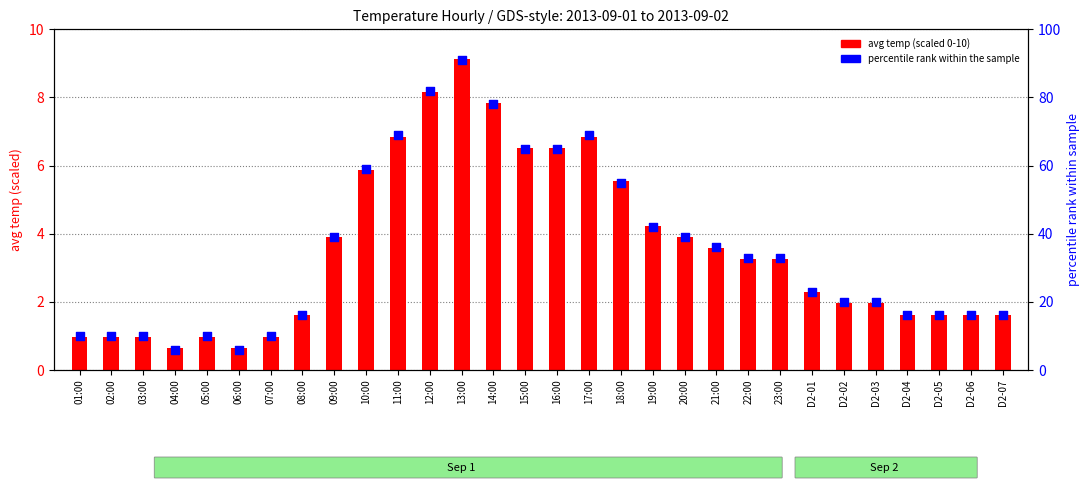

Is the value of percentile rank at D2-02 greater than the value of avg temp (scaled 0-10) at D2-05?

Yes